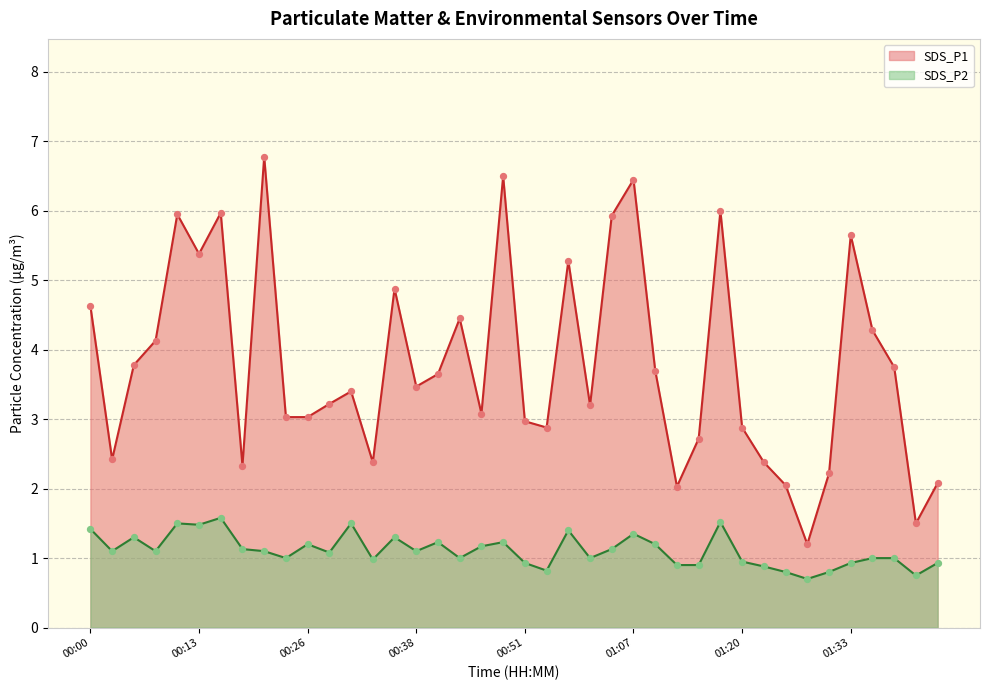

Which series reaches the maximum Y coordinate?

SDS_P1